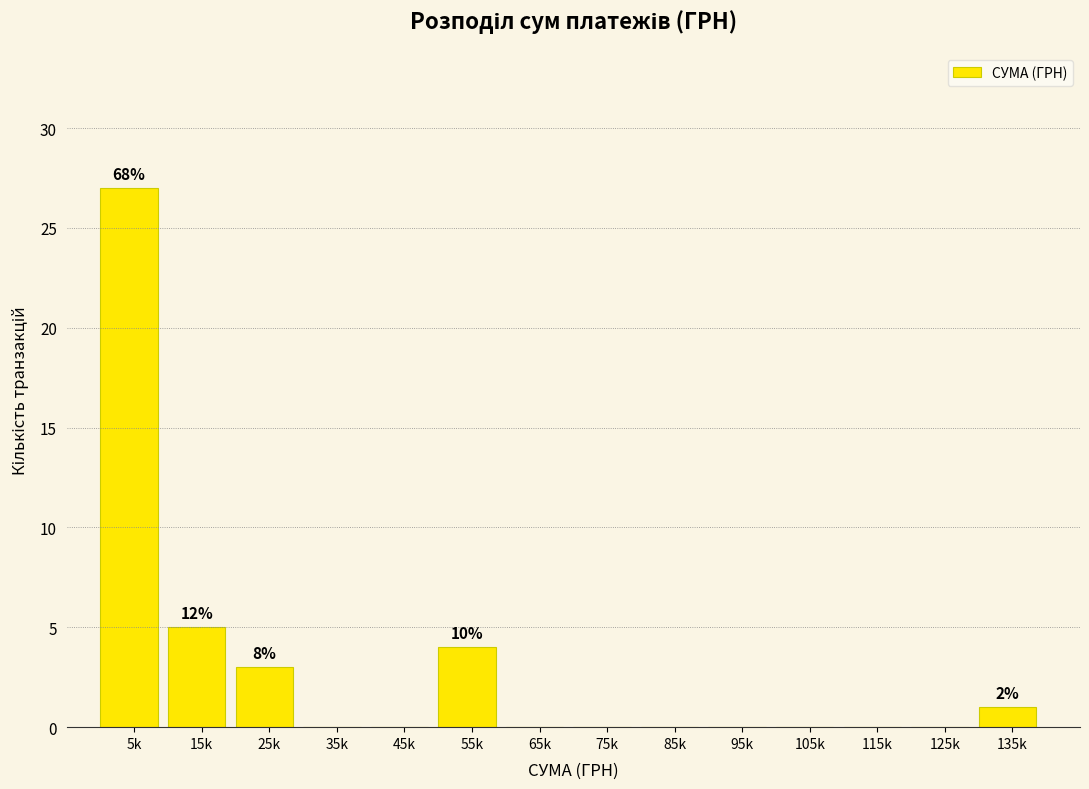

Reading left to right, what are all the values shown in this chart?

5k=27	15k=5	25k=3	35k=0	45k=0	55k=4	65k=0	75k=0	85k=0	95k=0	105k=0	115k=0	125k=0	135k=1